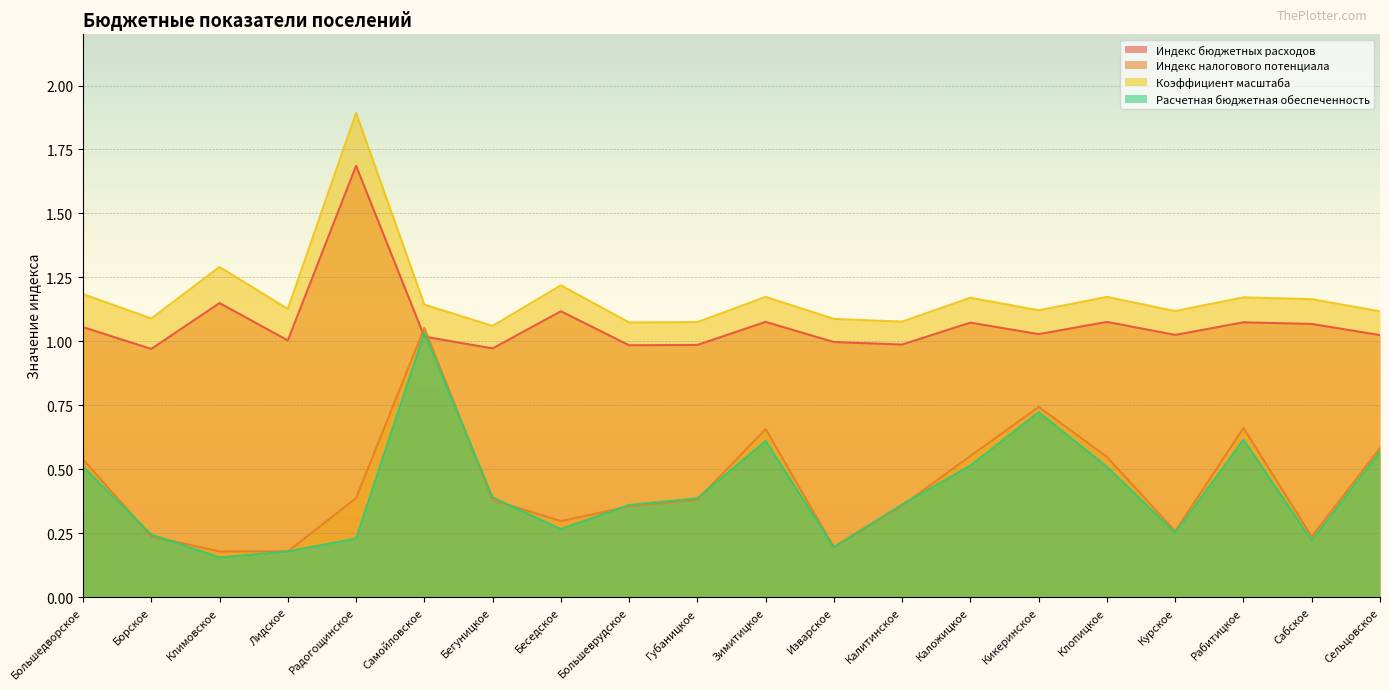

What is the label of the 16th point from the left?

Клопицкое